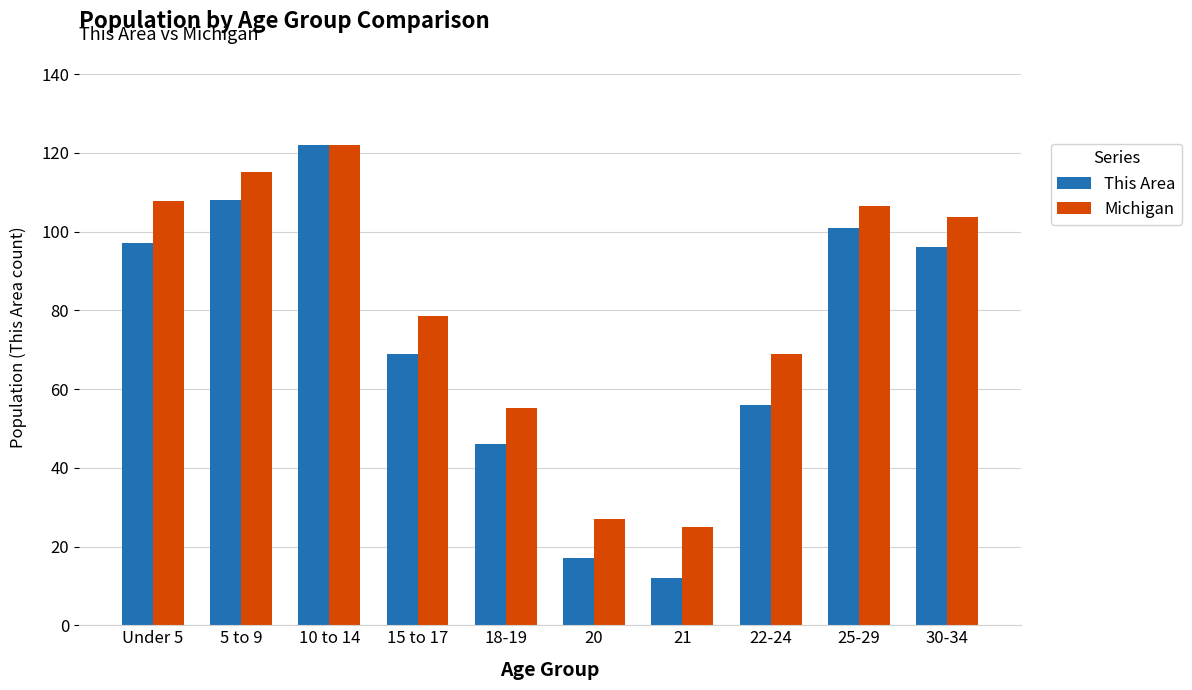

Which series has the largest total across all categories?

Michigan